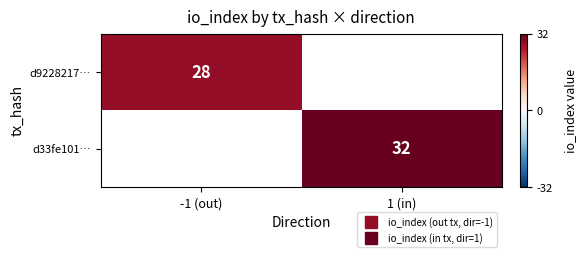

The d9228217… series shows 28.0 at -1 (out). True or false?

True